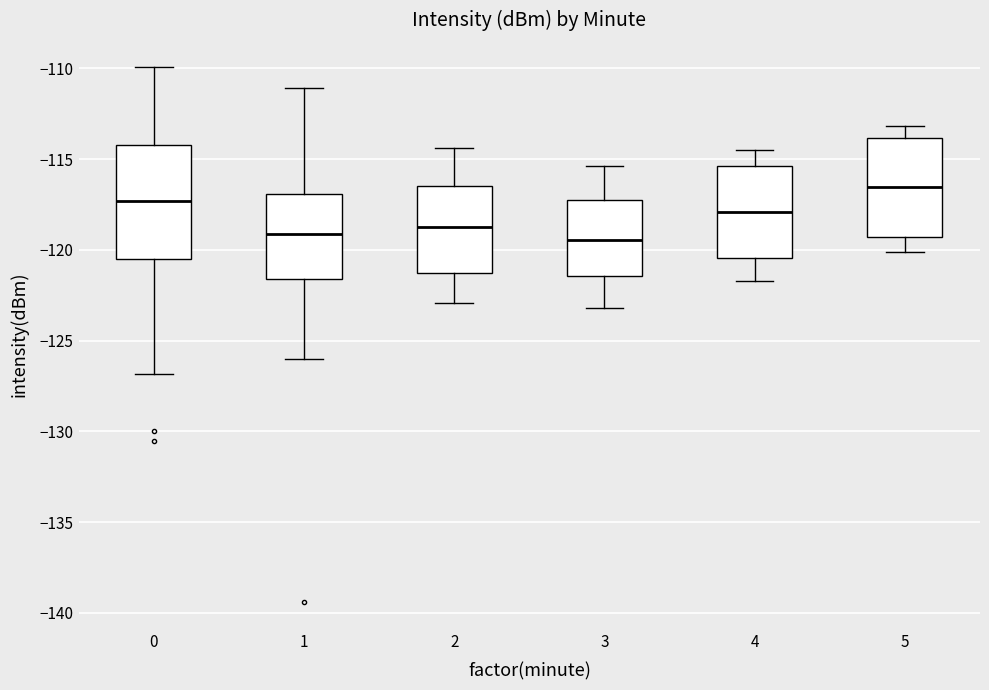

Where does the lower whisker of the box at x = 1 end on the y-axis? The values are not printed on the chart, so give them approximately, as read against the axis.

-126.0